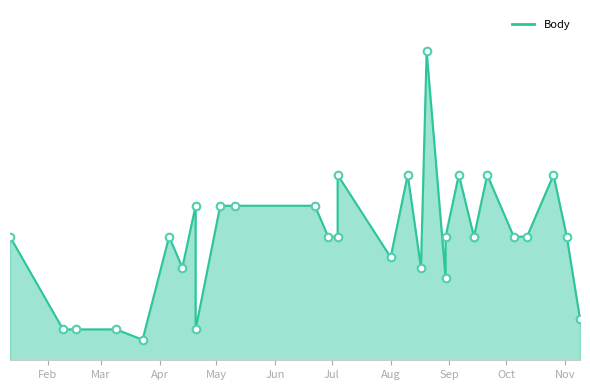

What is the ratio of the value at 2013-10-05 to the value at 2013-04-13?

1.3